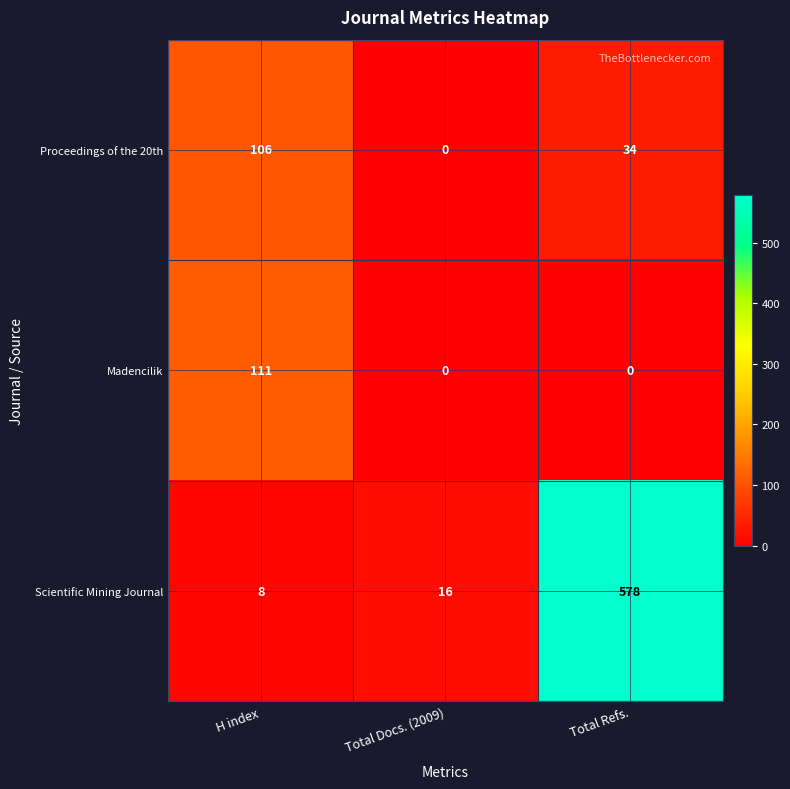

Reading left to right, extract all data points from this chart.

Proceedings of the 20th: H index=106	Total Docs. (2009)=0	Total Refs.=34
Madencilik: H index=111	Total Docs. (2009)=0	Total Refs.=0
Scientific Mining Journal: H index=8	Total Docs. (2009)=16	Total Refs.=578